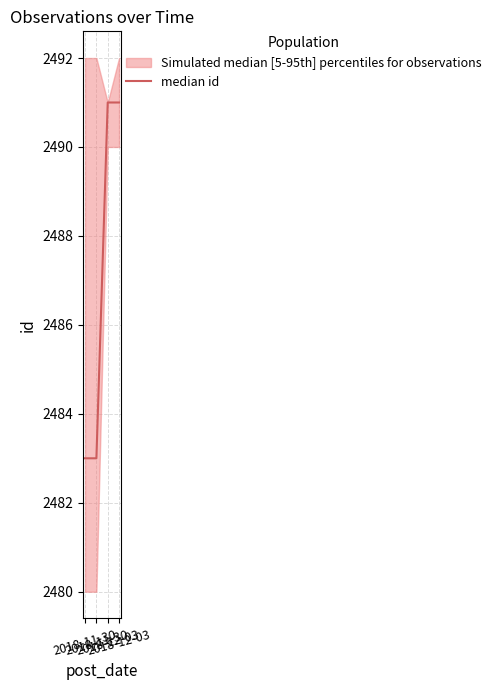

What is the sum of all values?

9948